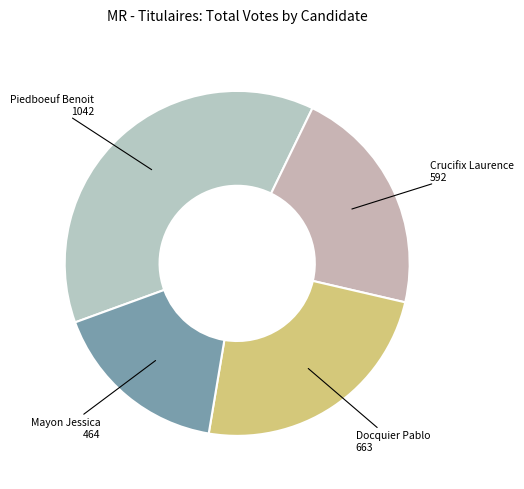

Which slice is the smallest?

Mayon Jessica